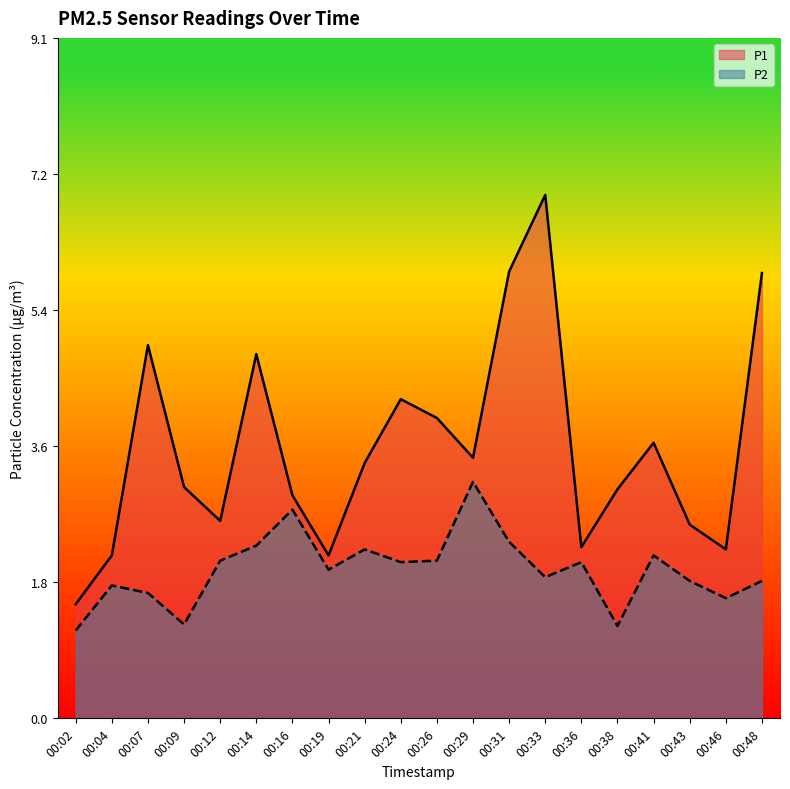

The value of P2 at 00:04 is 1.8. True or false?

True